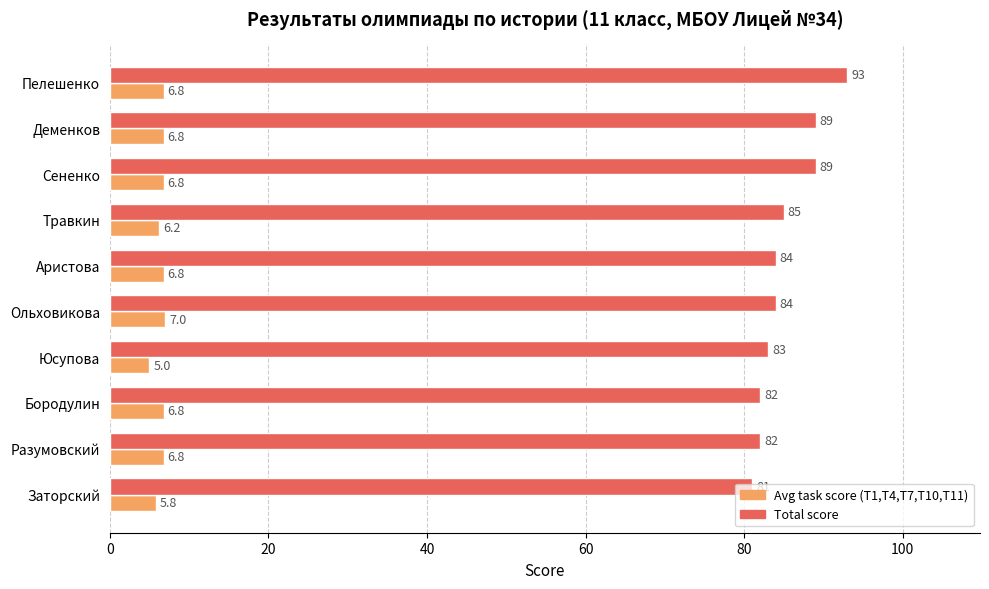

At which category is the sum across all series the highest?

Пелешенко